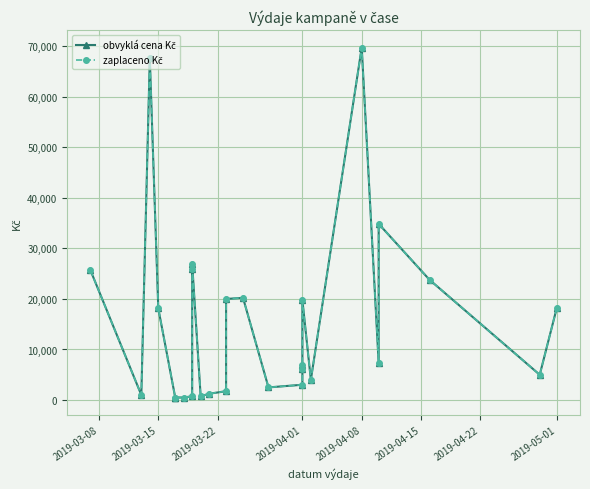

Which series has the widest spread of values?

obvyklá cena Kč